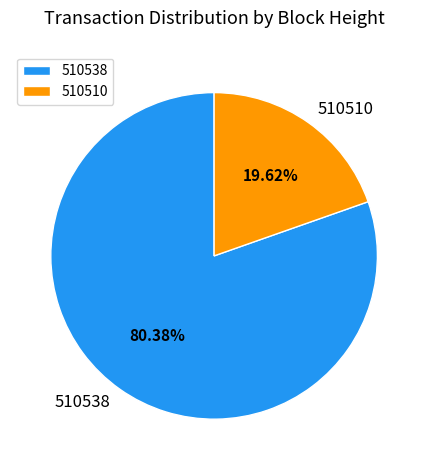

What is the largest slice in the pie chart?

510538